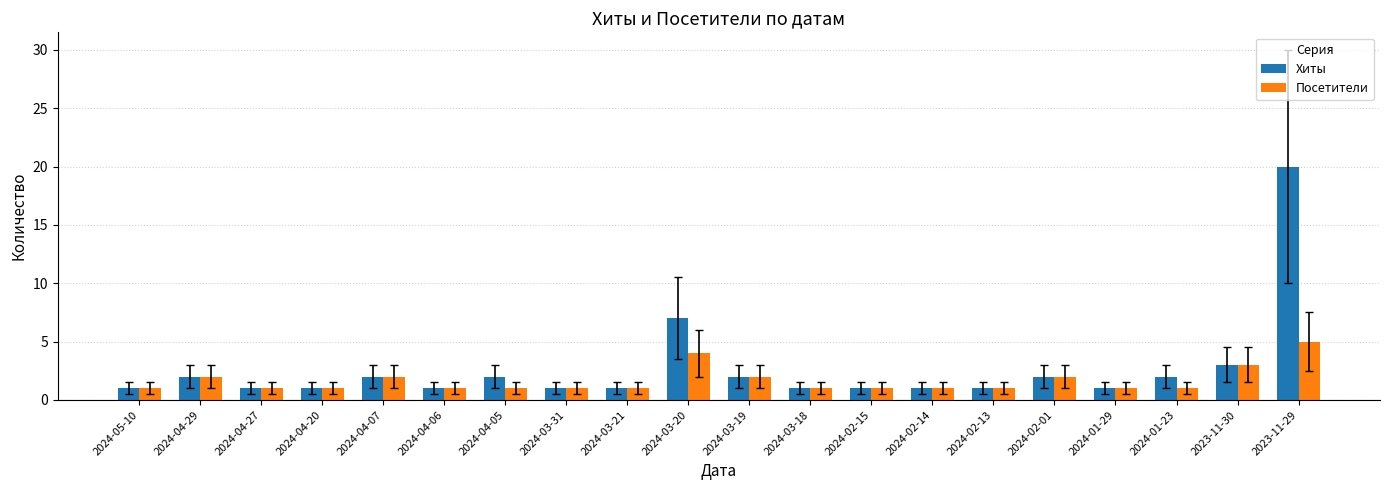

What is the sum of the Посетители values at 2024-04-06 and 2024-03-19?

3